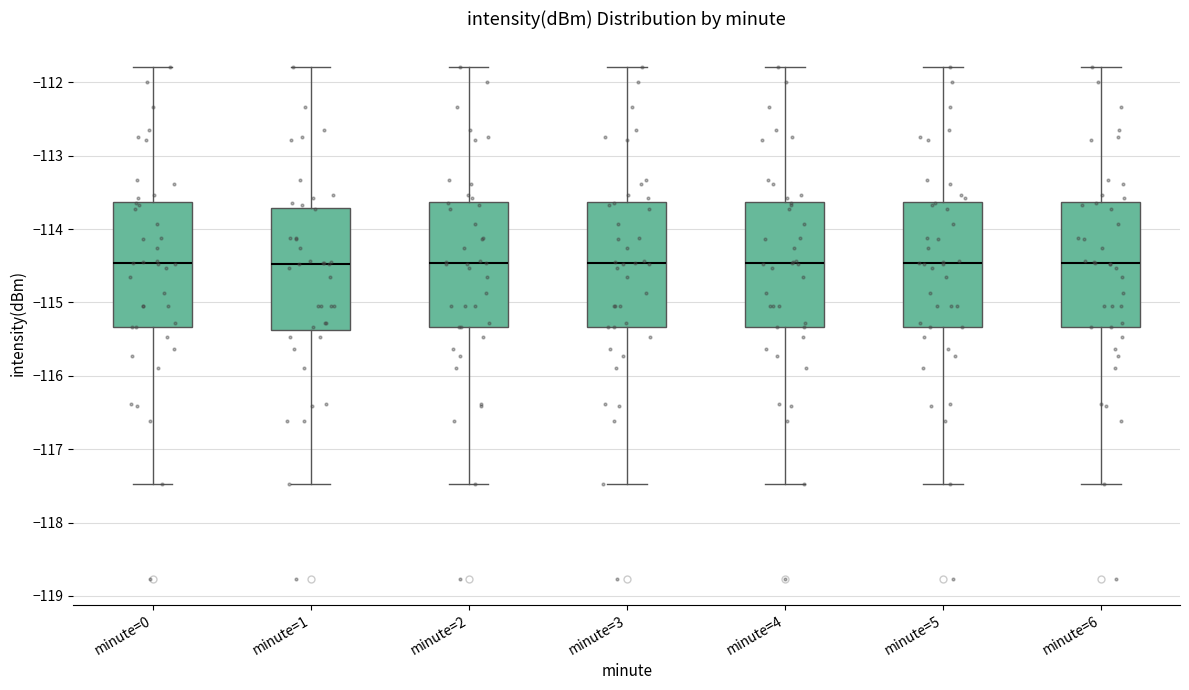

Where does the lower whisker of the box for minute=3 end on the y-axis? The values are not printed on the chart, so give them approximately, as read against the axis.

-117.5